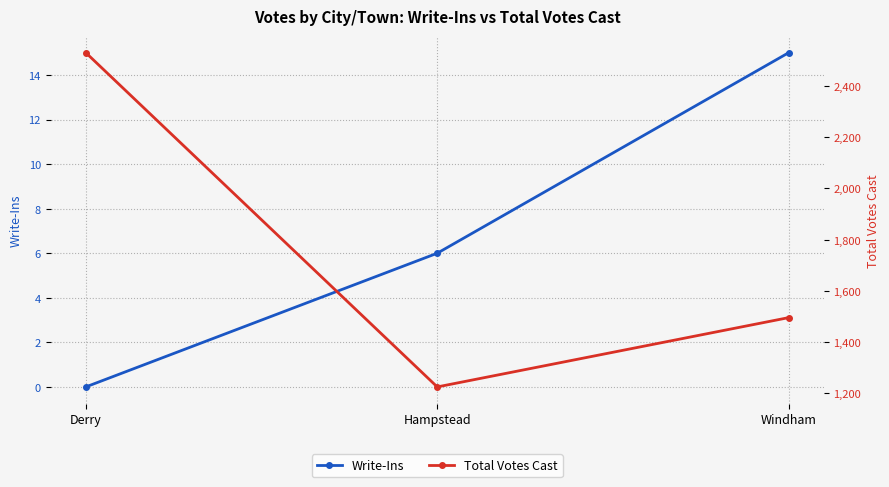

What is the sum of all Total Votes Cast values?

5250